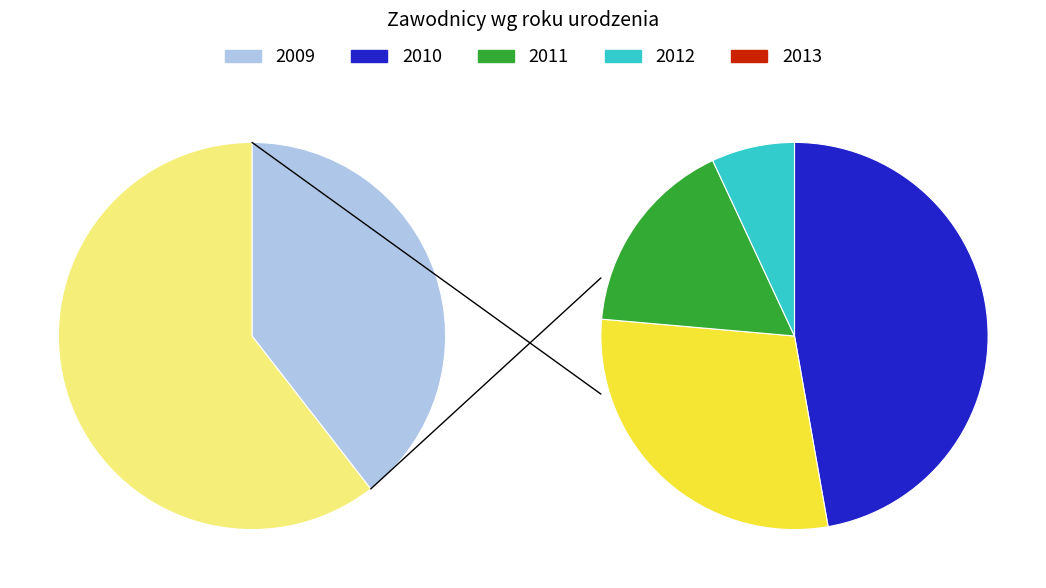

What is the ratio of the value at 2010 to the value at 2013?

6.8